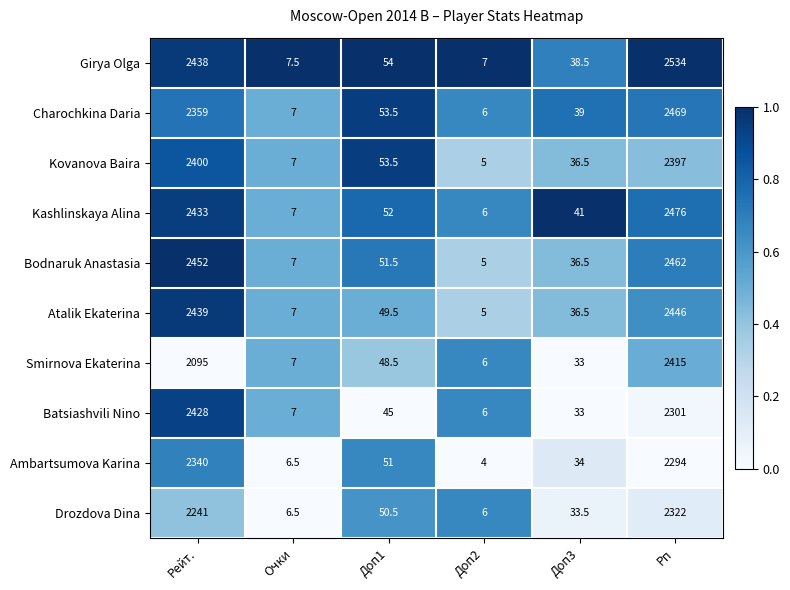

Which label corresponds to the smallest value in the chart?

Доп2